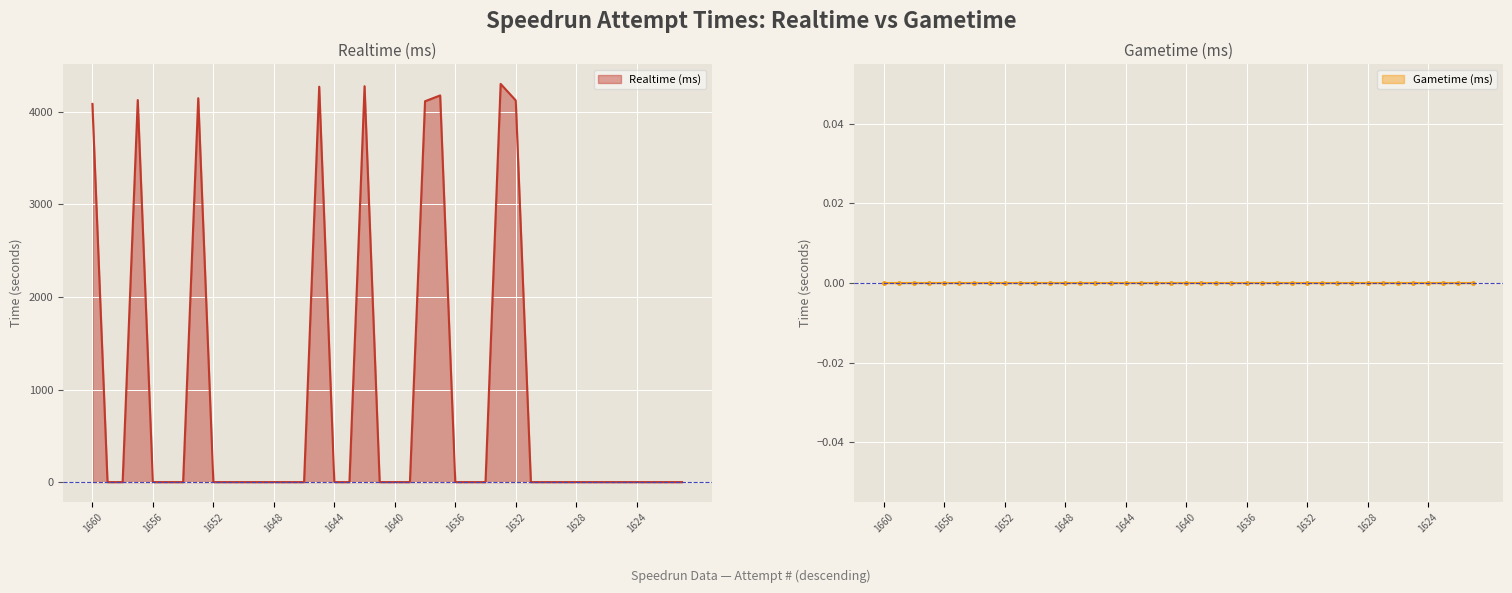

Reading left to right, extract all data points from this chart.

1660=4084.8	1659=0.0	1658=0.0	1657=4126.5	1656=0.0	1655=0.0	1654=0.0	1653=4146.7	1652=0.0	1651=0.0	1650=0.0	1649=0.0	1648=0.0	1647=0.0	1646=0.0	1645=4270.6	1644=0.0	1643=0.0	1642=4276.1	1641=0.0	1640=0.0	1639=0.0	1638=4113.5	1637=4176.4	1636=0.0	1635=0.0	1634=0.0	1633=4300.8	1632=4122.2	1631=0.0	1630=0.0	1629=0.0	1628=0.0	1627=0.0	1626=0.0	1625=0.0	1624=0.0	1623=0.0	1622=0.0	1621=0.0